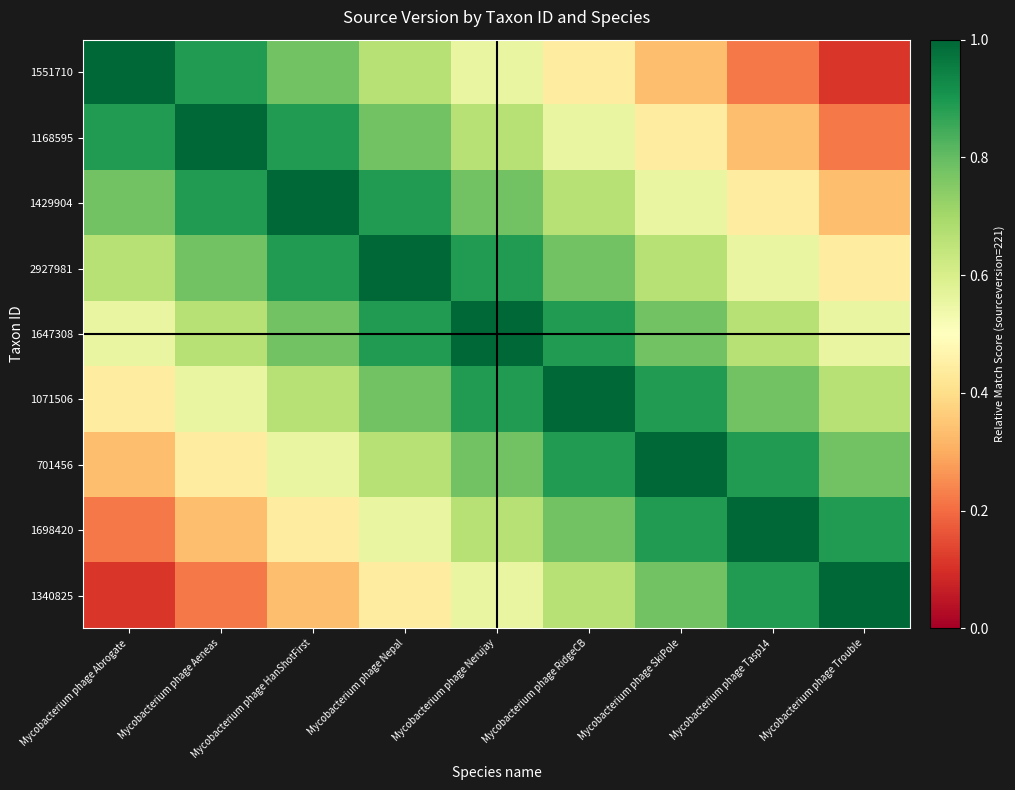

At Mycobacterium phage Abrogate, list the series in order from smallest to largest.

1340825, 1698420, 701456, 1071506, 1647308, 2927981, 1429904, 1168595, 1551710